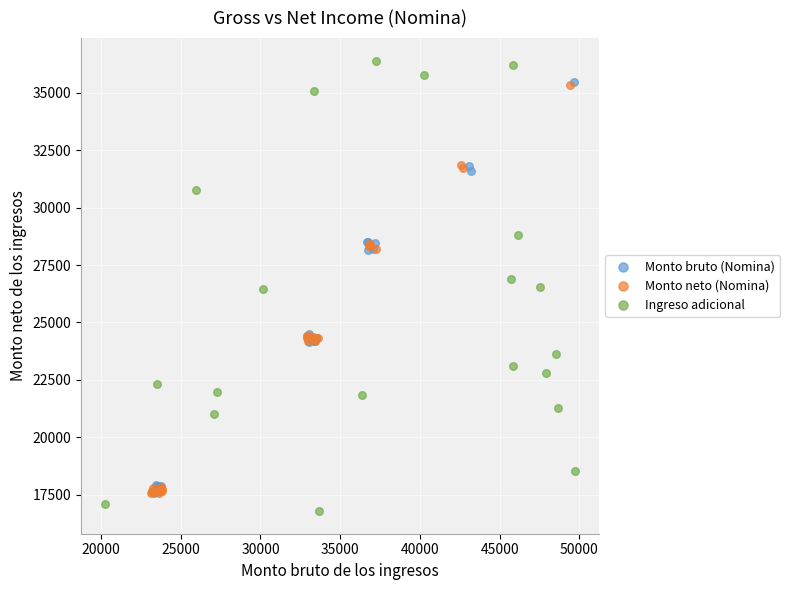

Which series reaches the maximum Y coordinate?

Ingreso adicional